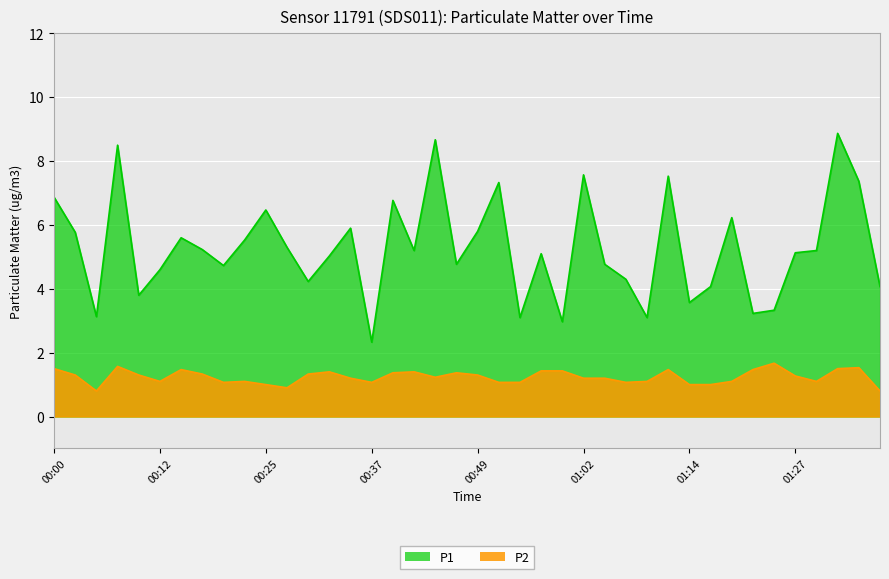

Which series has the widest spread of values?

P1